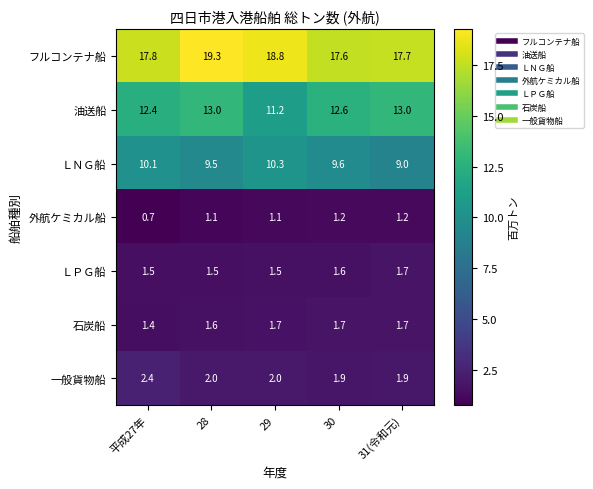

What is the greatest value displayed?

19.3